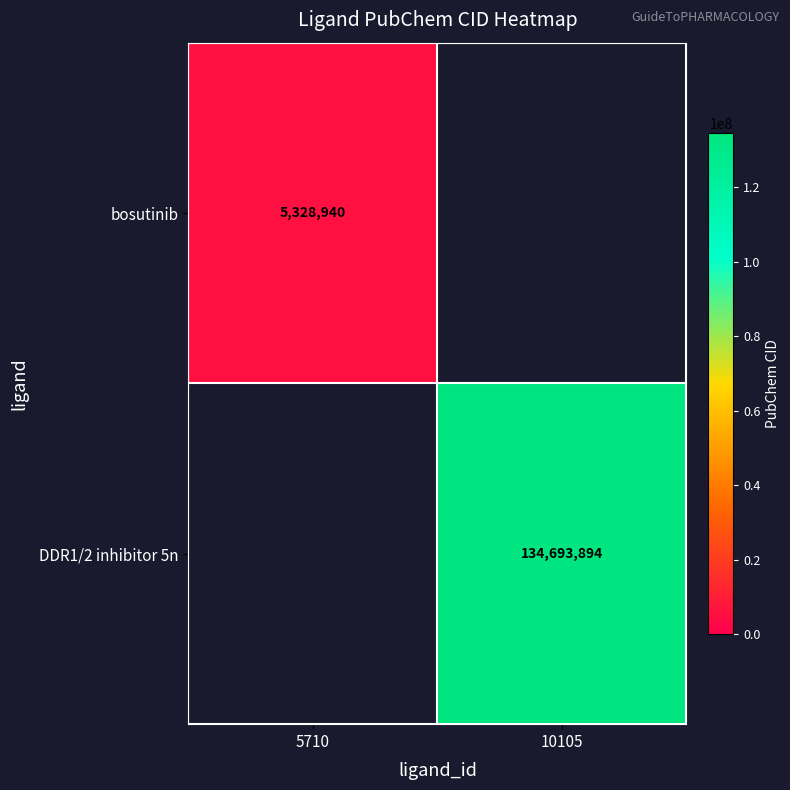

The DDR1/2 inhibitor 5n series shows 85947978 at 10105. True or false?

False